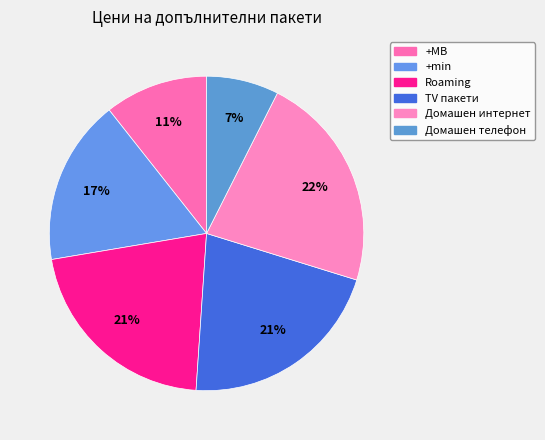

Count the number of slices in the pie.

6